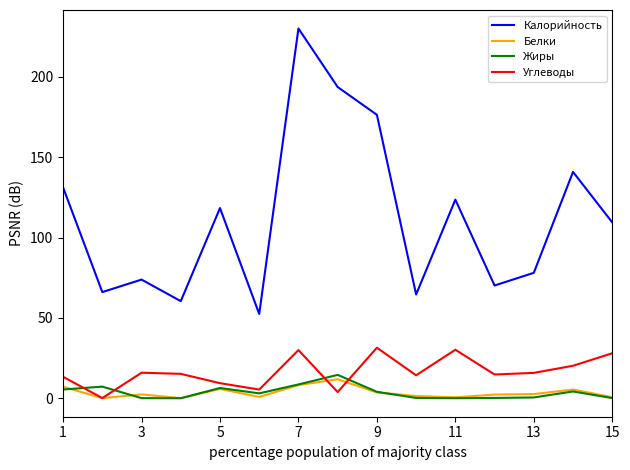

What is the average value of the Углеводы series?

16.5